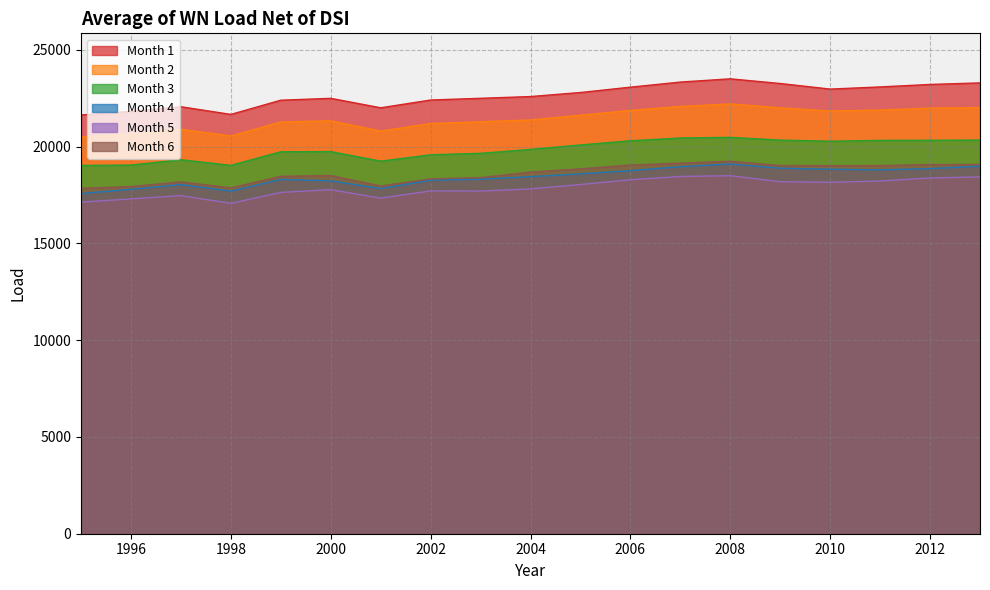

At which label is Month 2 closest to 21351?

2004